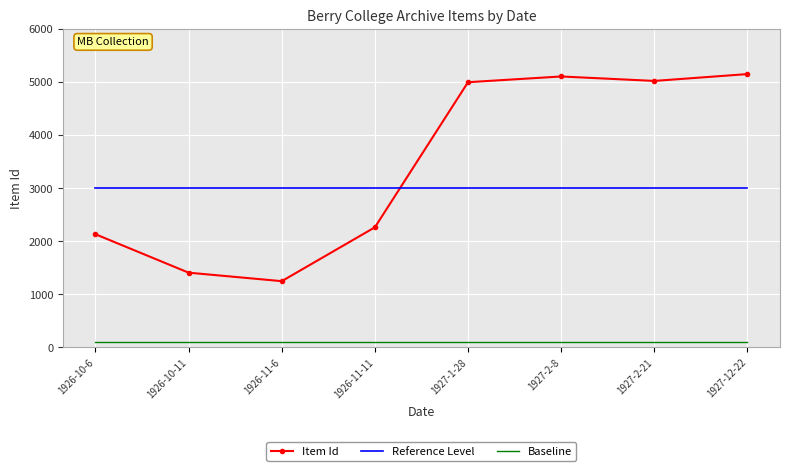

List the series in order of their peak value, highest first.

Item Id, Reference Level, Baseline